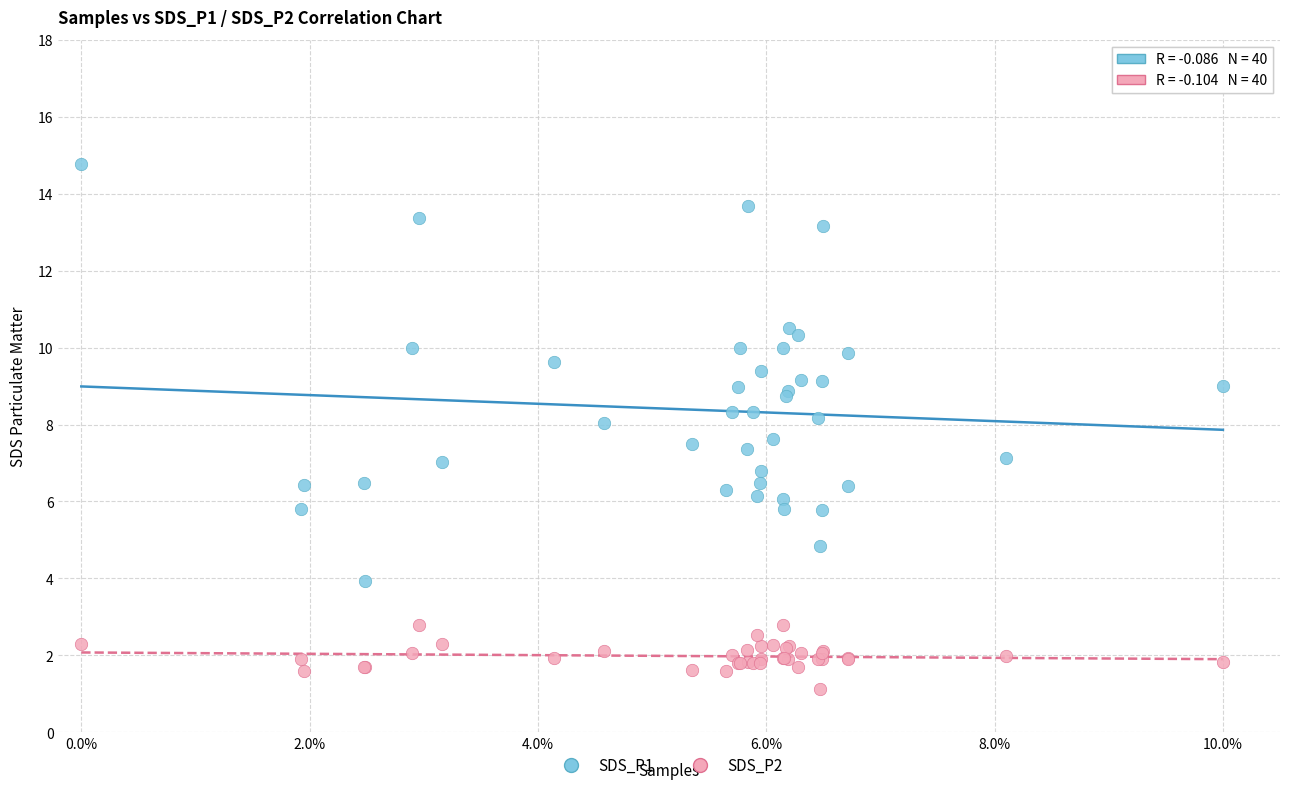

Which series has the widest spread of Y values?

SDS_P1